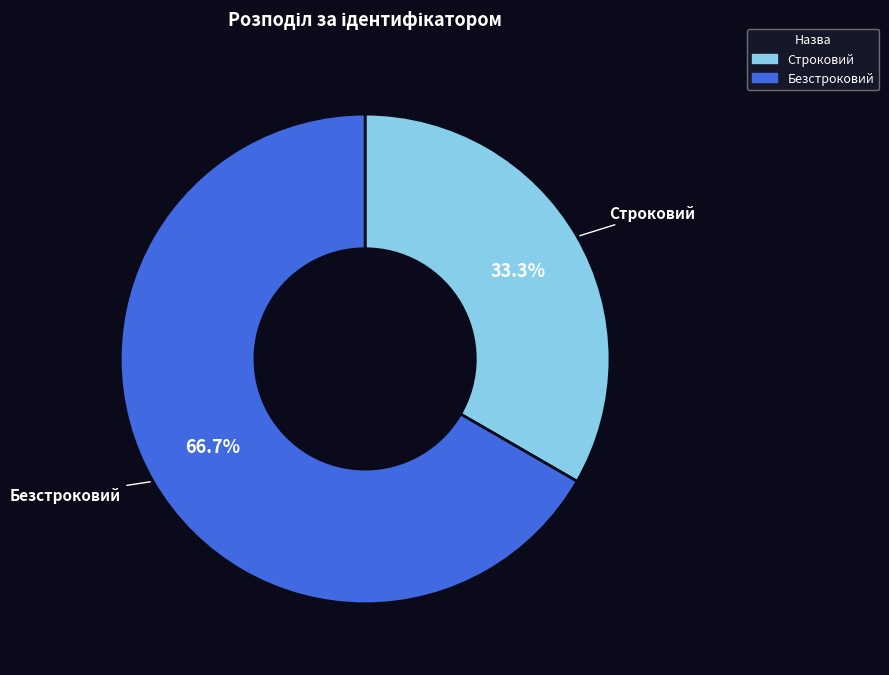

Is it true that Строковий is 47% of the pie?

False